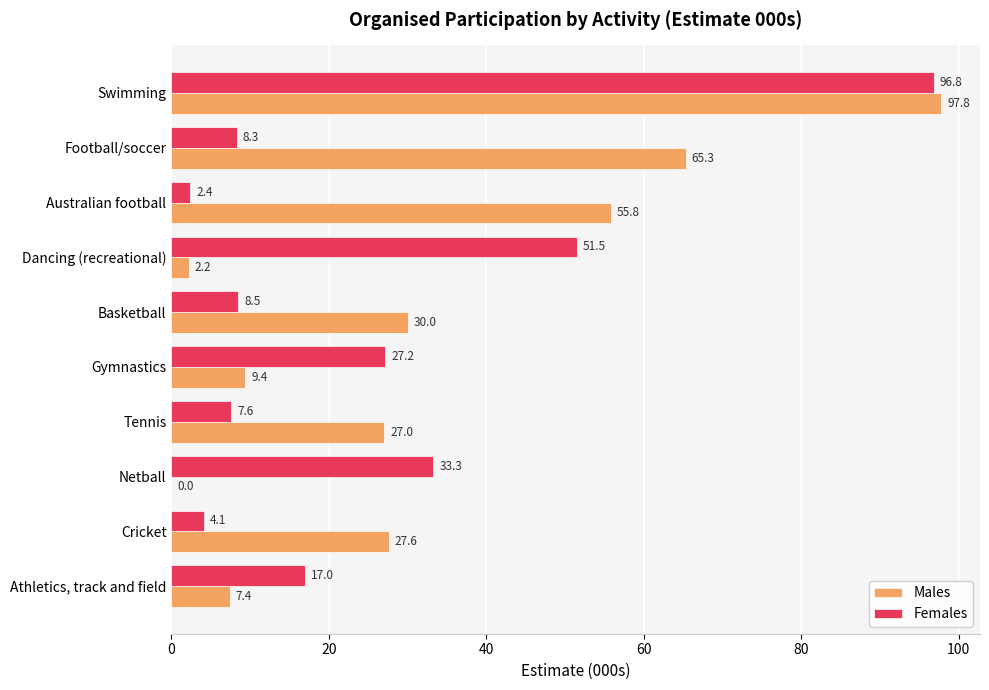

What is the total value across all series at Athletics, track and field?

24.4